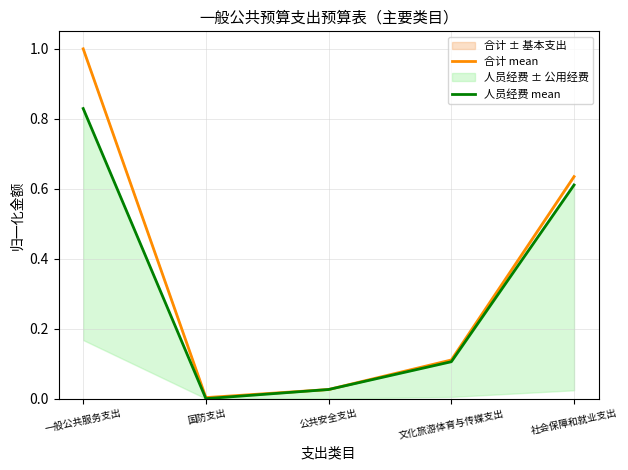

Read the 人员经费 mean value at 一般公共服务支出.

0.8